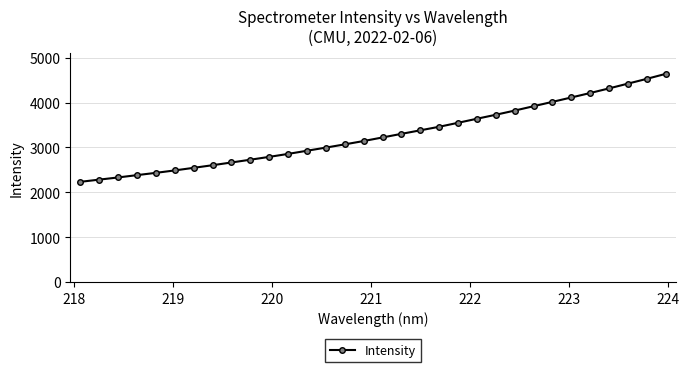

What is the average value?

3273.8